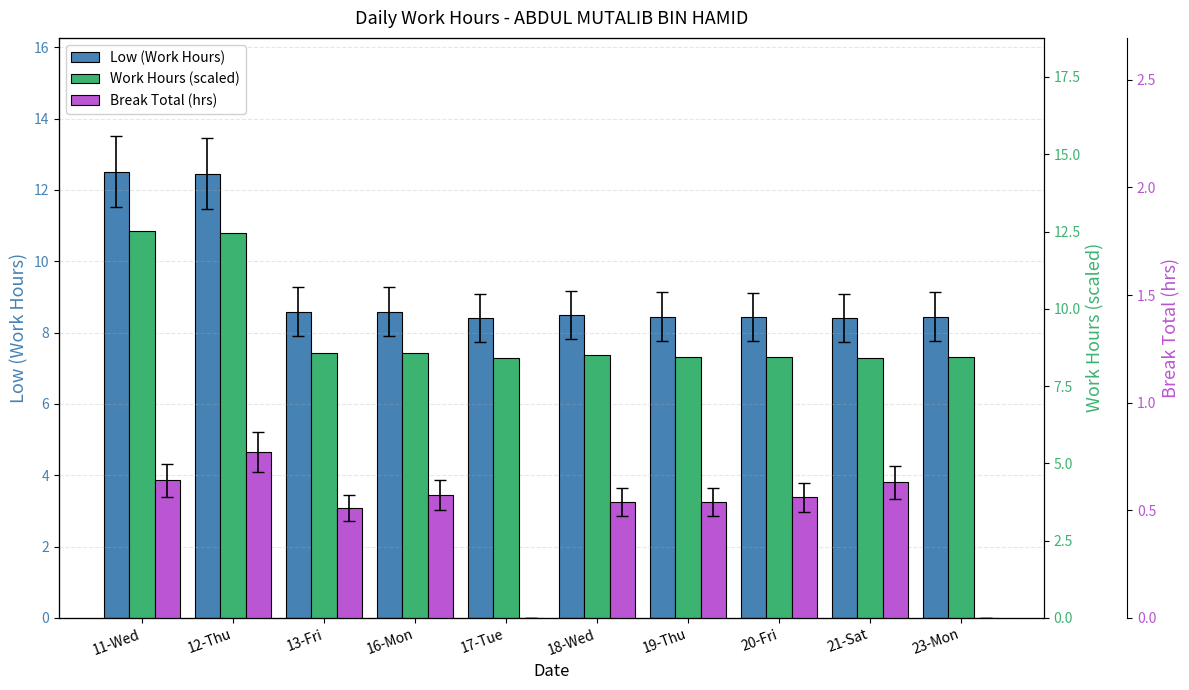

How many bars are there in each group?

3